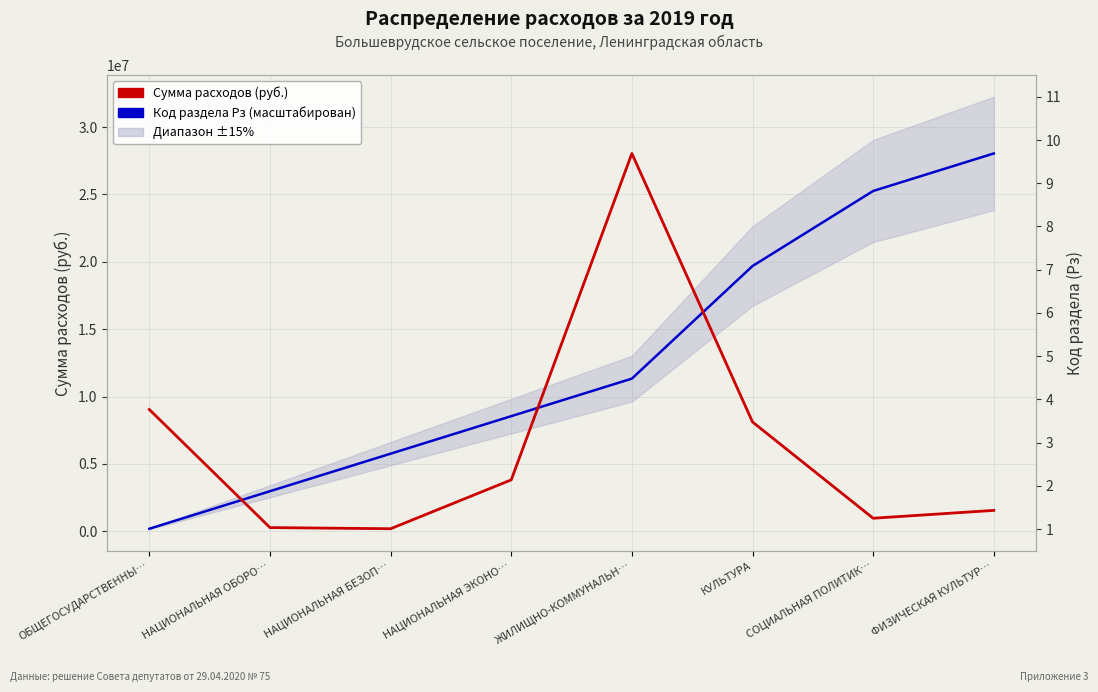

Reading left to right, extract all data points from this chart.

Сумма расходов (руб.): 9039745.1	278300.0	193081.4	3819436.8	28044973.4	8115359.3	971844.0	1554961.7
Код раздела (Рз, масштабирован): 193081.4	2978270.6	5763459.8	8548649.0	11333838.2	19689405.8	25259784.2	28044973.4